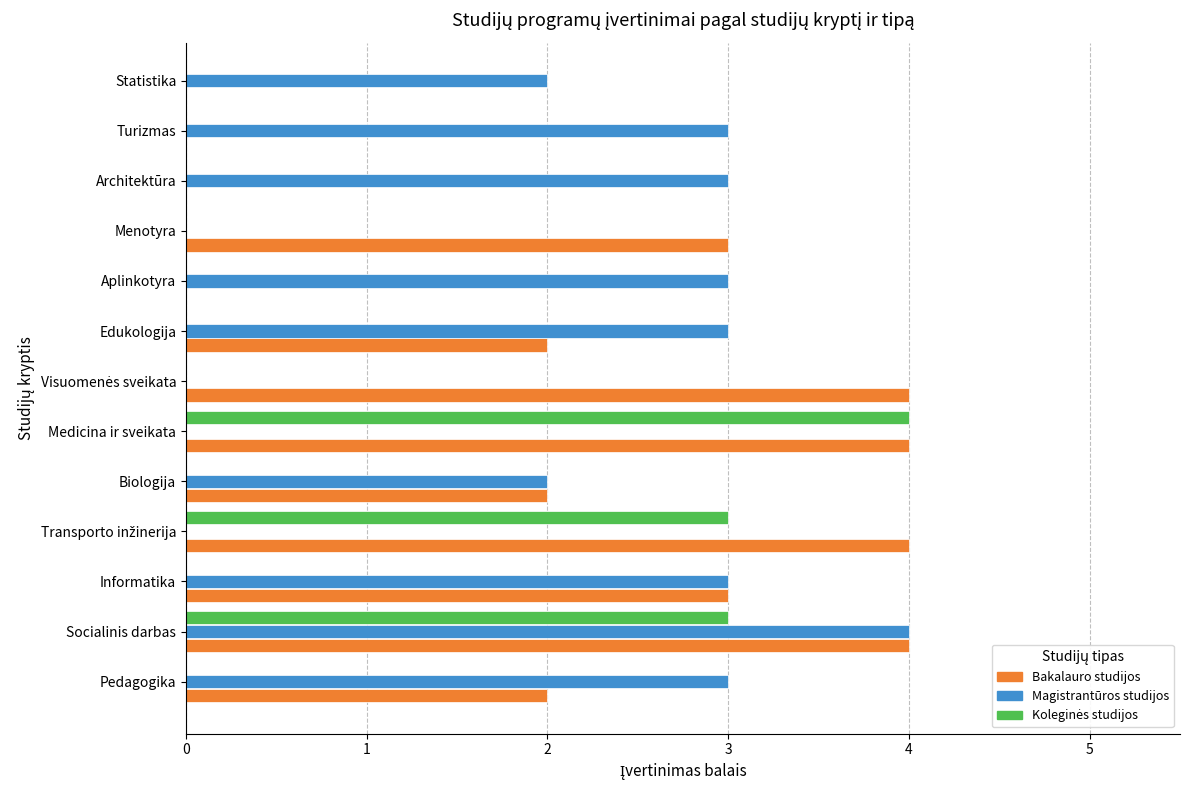

Rank the series by their maximum value, from lowest to highest.

Bakalauro studijos, Magistrantūros studijos, Koleginės studijos